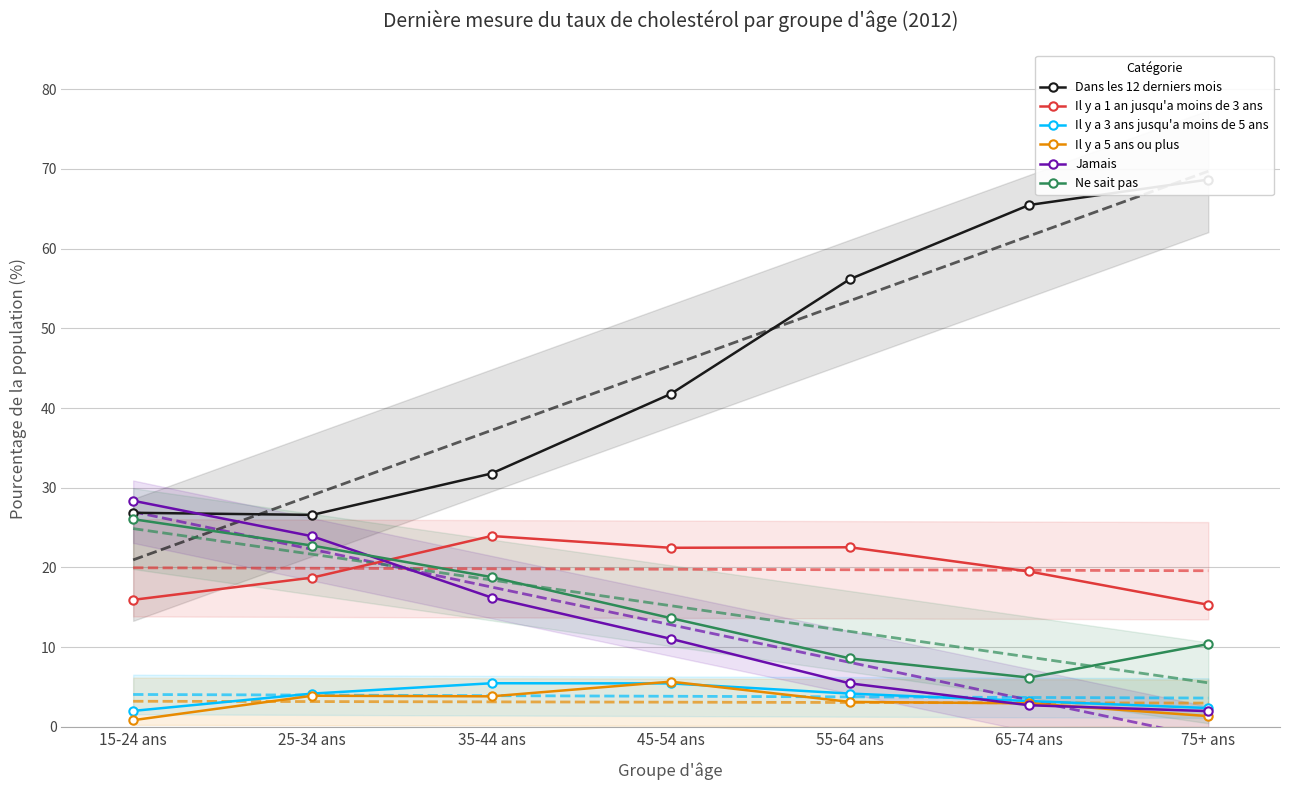

True or false: Il y a 1 an jusqu'a moins de 3 ans and Dans les 12 derniers mois intersect in this chart.

False